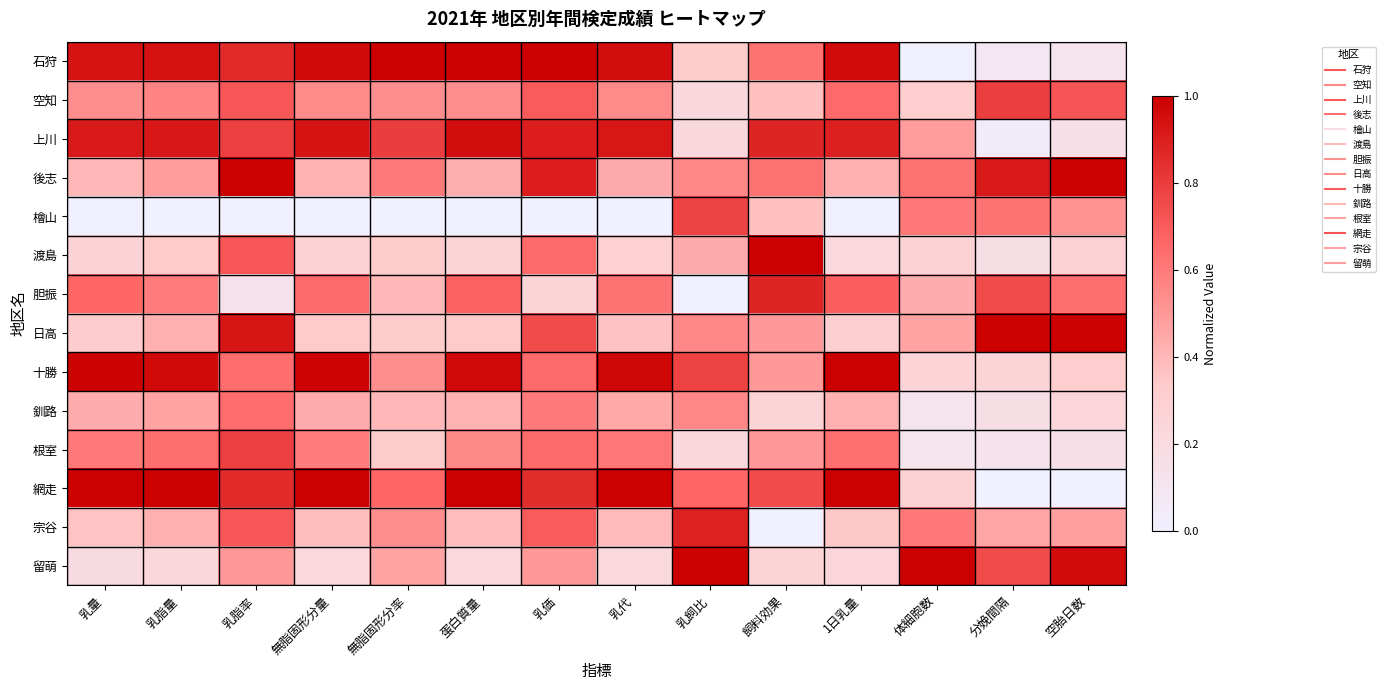

Reading right to left, list all the values displayed in this chart.

石狩: 空胎日数=0.1	分娩間隔=0.1	体細胞数=0.0	1日乳量=1.0	飼料効果=0.6	乳飼比=0.3	乳代=1.0	乳価=1.0	蛋白質量=1.0	無脂固形分率=1.0	無脂固形分量=1.0	乳脂率=0.9	乳脂量=0.9	乳量=0.9
空知: 空胎日数=0.7	分娩間隔=0.8	体細胞数=0.3	1日乳量=0.7	飼料効果=0.4	乳飼比=0.2	乳代=0.5	乳価=0.7	蛋白質量=0.5	無脂固形分率=0.5	無脂固形分量=0.5	乳脂率=0.7	乳脂量=0.6	乳量=0.5
上川: 空胎日数=0.2	分娩間隔=0.0	体細胞数=0.5	1日乳量=0.9	飼料効果=0.9	乳飼比=0.2	乳代=0.9	乳価=0.9	蛋白質量=1.0	無脂固形分率=0.8	無脂固形分量=0.9	乳脂率=0.8	乳脂量=0.9	乳量=0.9
後志: 空胎日数=1.0	分娩間隔=0.9	体細胞数=0.6	1日乳量=0.4	飼料効果=0.6	乳飼比=0.6	乳代=0.4	乳価=0.9	蛋白質量=0.4	無脂固形分率=0.6	無脂固形分量=0.4	乳脂率=1.0	乳脂量=0.5	乳量=0.4
檜山: 空胎日数=0.5	分娩間隔=0.6	体細胞数=0.6	1日乳量=0.0	飼料効果=0.4	乳飼比=0.8	乳代=0.0	乳価=0.0	蛋白質量=0.0	無脂固形分率=0.0	無脂固形分量=0.0	乳脂率=0.0	乳脂量=0.0	乳量=0.0
渡島: 空胎日数=0.3	分娩間隔=0.2	体細胞数=0.3	1日乳量=0.2	飼料効果=1.0	乳飼比=0.4	乳代=0.3	乳価=0.7	蛋白質量=0.3	無脂固形分率=0.3	無脂固形分量=0.3	乳脂率=0.7	乳脂量=0.3	乳量=0.3
胆振: 空胎日数=0.6	分娩間隔=0.8	体細胞数=0.4	1日乳量=0.7	飼料効果=0.9	乳飼比=0.0	乳代=0.6	乳価=0.2	蛋白質量=0.7	無脂固形分率=0.4	無脂固形分量=0.7	乳脂率=0.1	乳脂量=0.6	乳量=0.7
日高: 空胎日数=1.0	分娩間隔=1.0	体細胞数=0.5	1日乳量=0.3	飼料効果=0.5	乳飼比=0.6	乳代=0.4	乳価=0.8	蛋白質量=0.3	無脂固形分率=0.3	無脂固形分量=0.3	乳脂率=0.9	乳脂量=0.4	乳量=0.3
十勝: 空胎日数=0.3	分娩間隔=0.2	体細胞数=0.3	1日乳量=1.0	飼料効果=0.5	乳飼比=0.8	乳代=1.0	乳価=0.7	蛋白質量=1.0	無脂固形分率=0.5	無脂固形分量=1.0	乳脂率=0.6	乳脂量=1.0	乳量=1.0
釧路: 空胎日数=0.2	分娩間隔=0.2	体細胞数=0.1	1日乳量=0.4	飼料効果=0.3	乳飼比=0.6	乳代=0.4	乳価=0.6	蛋白質量=0.4	無脂固形分率=0.4	無脂固形分量=0.4	乳脂率=0.6	乳脂量=0.5	乳量=0.4
根室: 空胎日数=0.2	分娩間隔=0.1	体細胞数=0.1	1日乳量=0.6	飼料効果=0.5	乳飼比=0.2	乳代=0.6	乳価=0.7	蛋白質量=0.6	無脂固形分率=0.3	無脂固形分量=0.6	乳脂率=0.8	乳脂量=0.6	乳量=0.6
網走: 空胎日数=0.0	分娩間隔=0.0	体細胞数=0.3	1日乳量=1.0	飼料効果=0.8	乳飼比=0.7	乳代=1.0	乳価=0.9	蛋白質量=1.0	無脂固形分率=0.7	無脂固形分量=1.0	乳脂率=0.9	乳脂量=1.0	乳量=1.0
宗谷: 空胎日数=0.5	分娩間隔=0.5	体細胞数=0.6	1日乳量=0.3	飼料効果=0.0	乳飼比=0.9	乳代=0.4	乳価=0.7	蛋白質量=0.4	無脂固形分率=0.5	無脂固形分量=0.4	乳脂率=0.7	乳脂量=0.4	乳量=0.4
留萌: 空胎日数=1.0	分娩間隔=0.8	体細胞数=1.0	1日乳量=0.2	飼料効果=0.3	乳飼比=1.0	乳代=0.2	乳価=0.5	蛋白質量=0.2	無脂固形分率=0.5	無脂固形分量=0.2	乳脂率=0.5	乳脂量=0.2	乳量=0.2